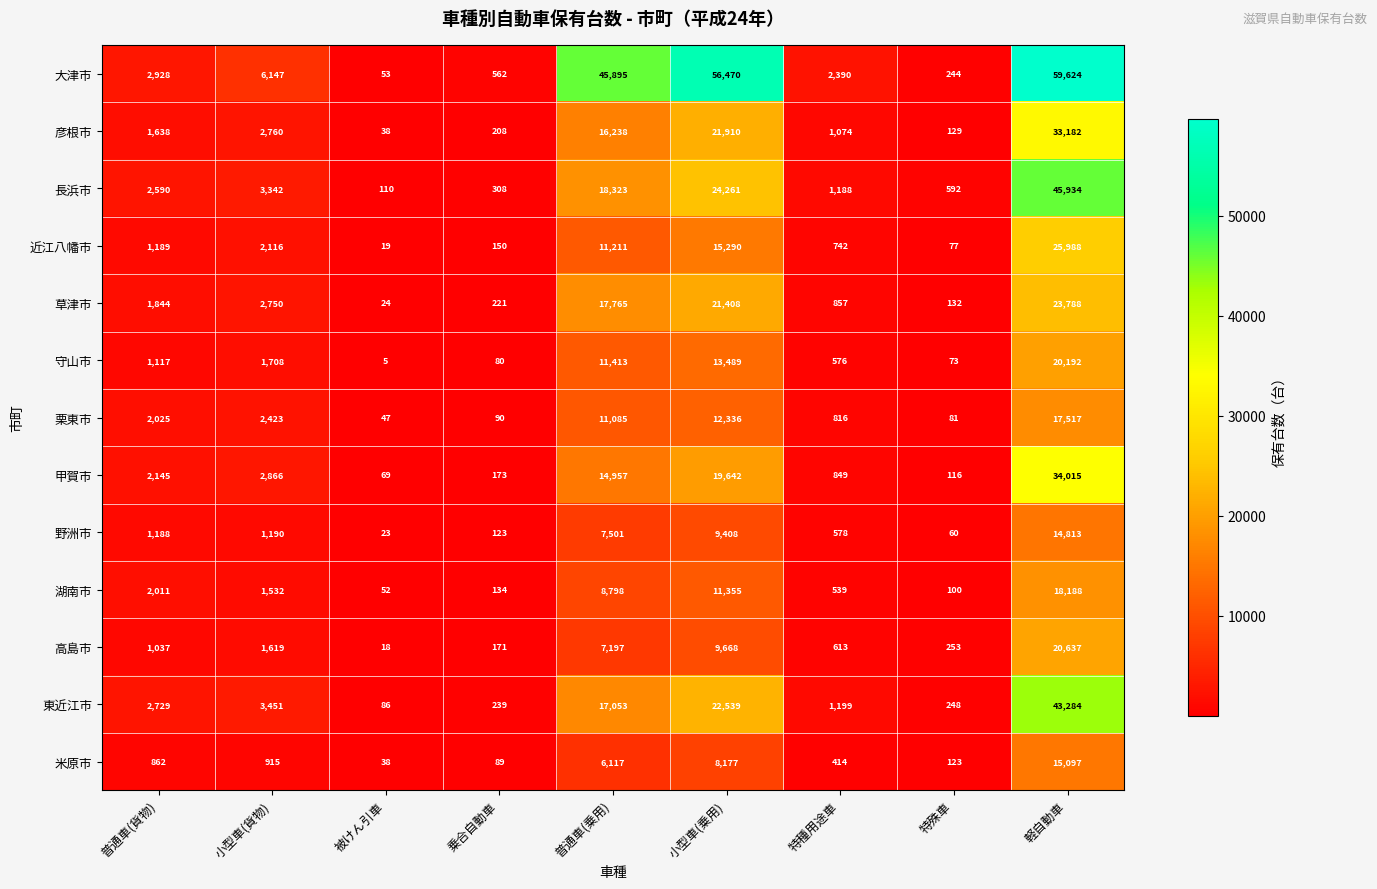

What is the total value across all series at 軽自動車?

372259